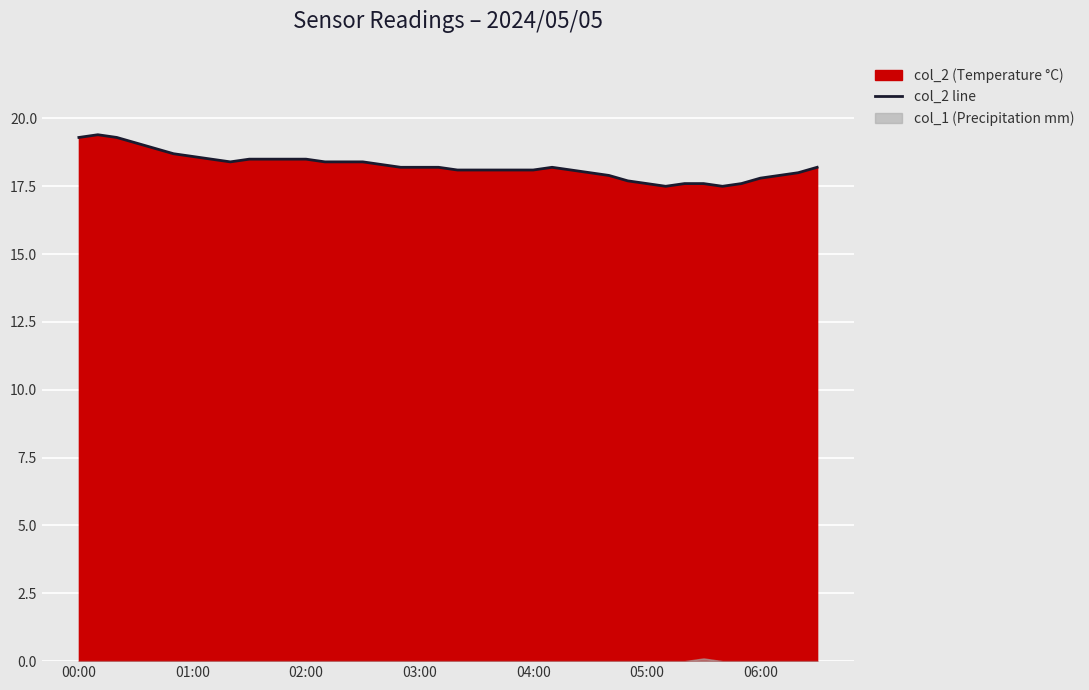

What is the lowest value of the col_2 line series?

17.5